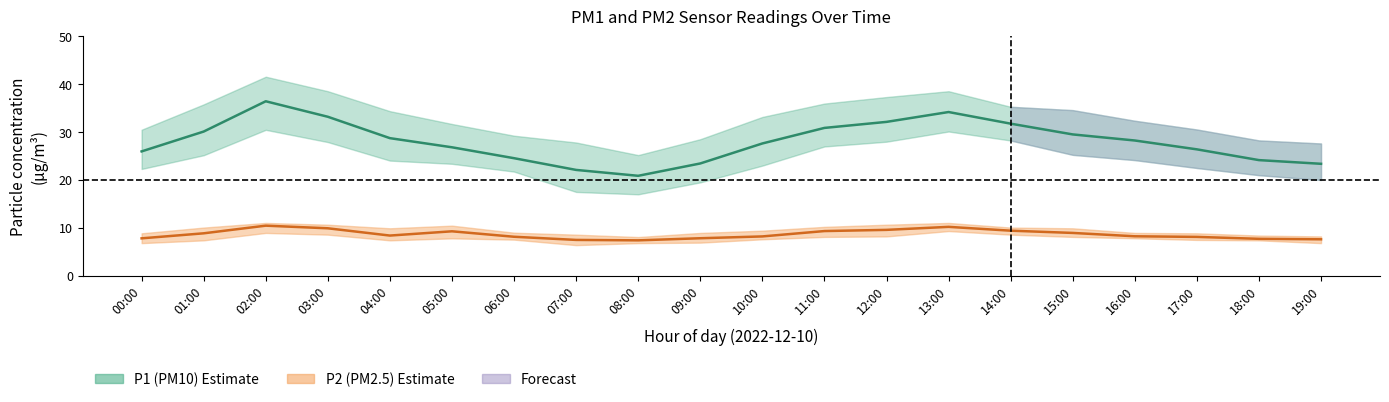

What is the label of the 14th point from the left?

13:00